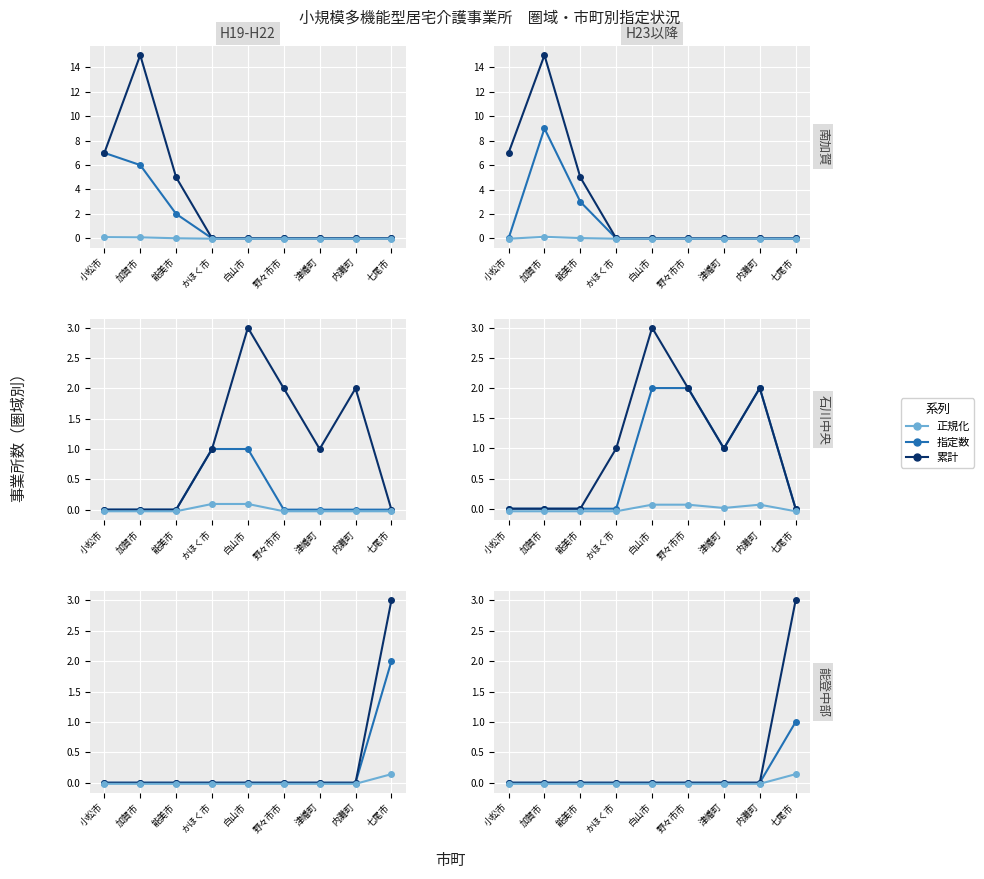

Does the chart display data point markers on the line(s)?

Yes